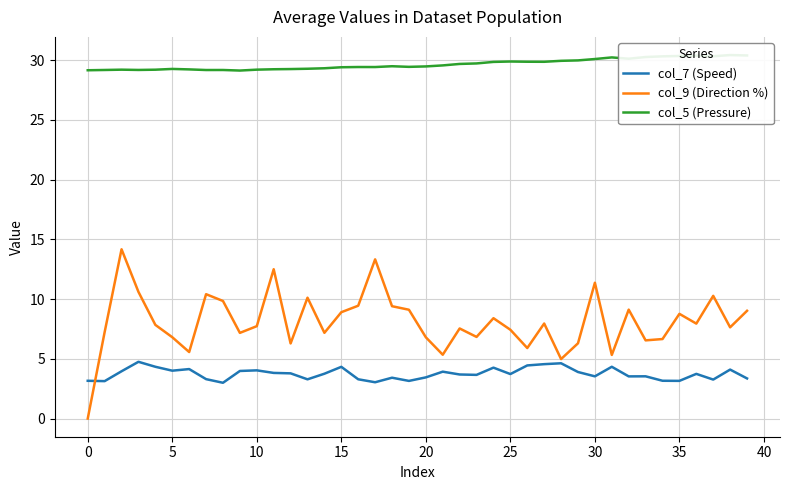

Between 13 and 27, which is larger?

27